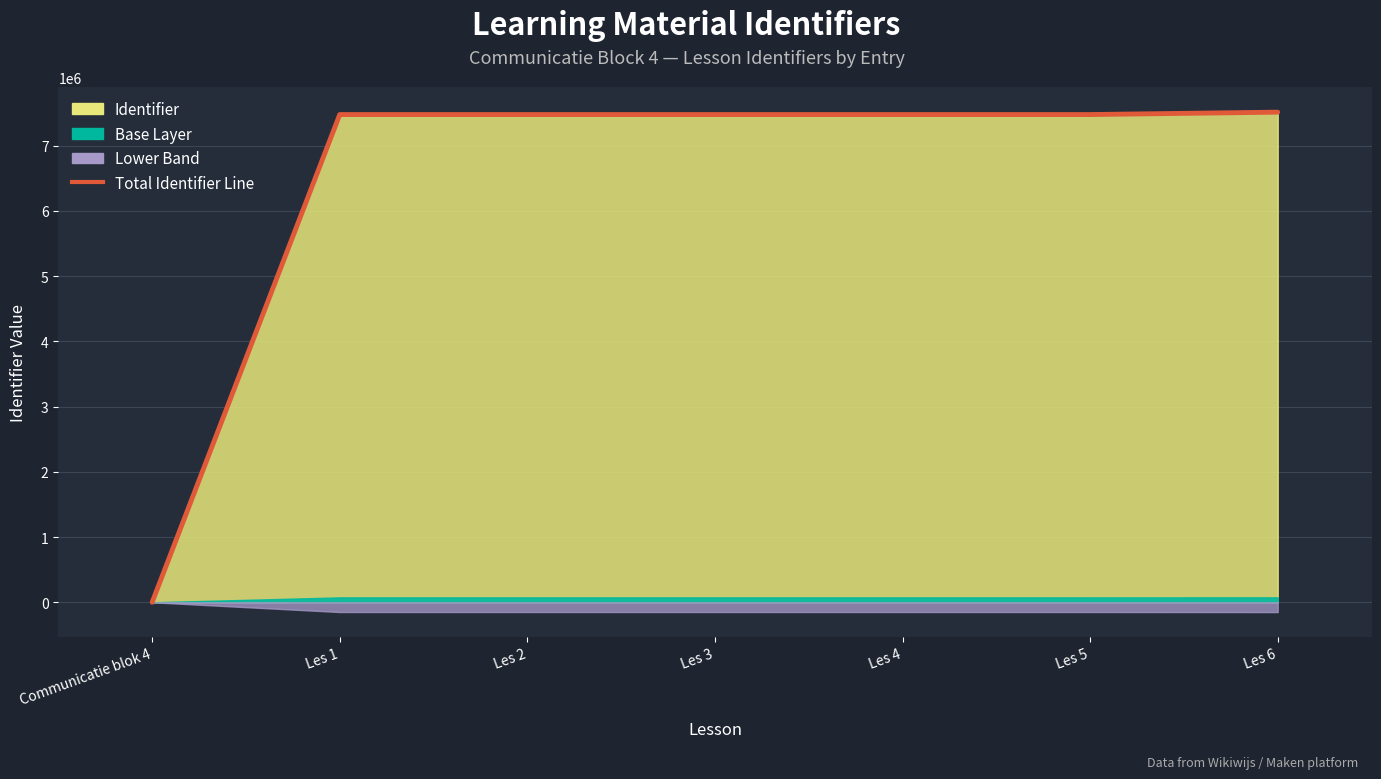

What is the change in value from Les 1 to Les 3?

+3